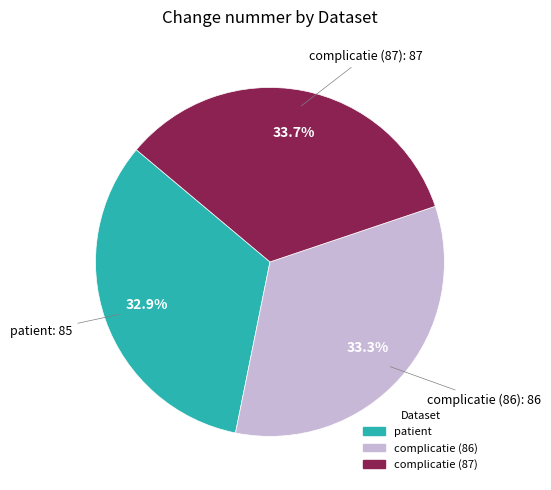

Is there a majority slice in this chart?

No